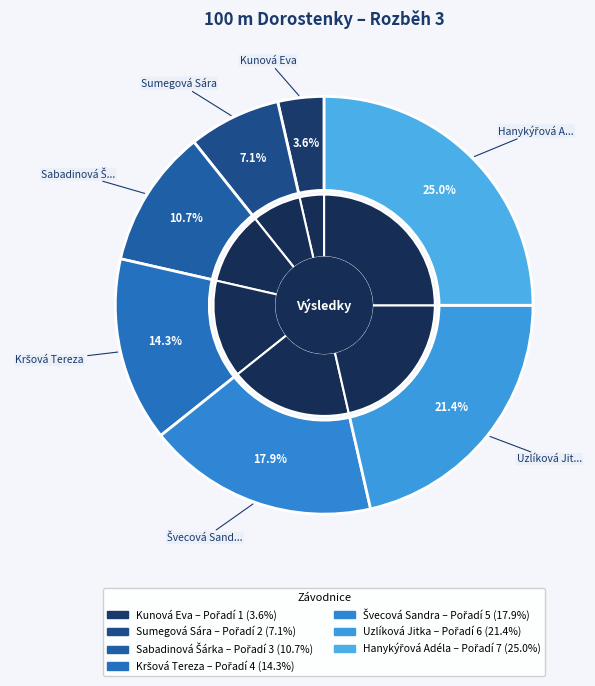

Is there a majority slice in this chart?

No